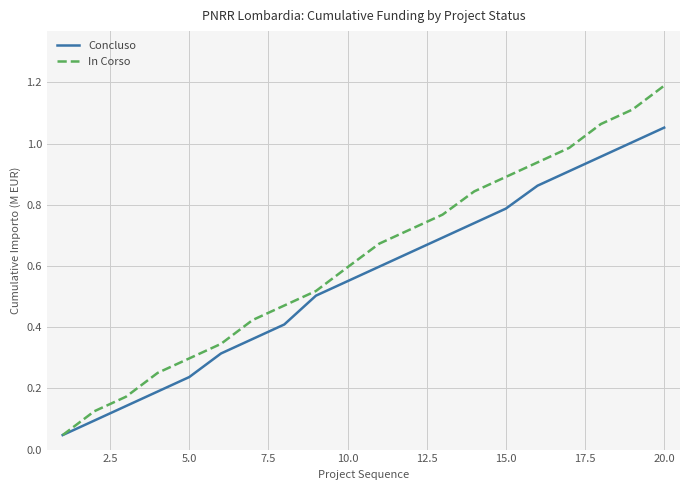

List the series in order of their overall mean, highest first.

In Corso, Concluso